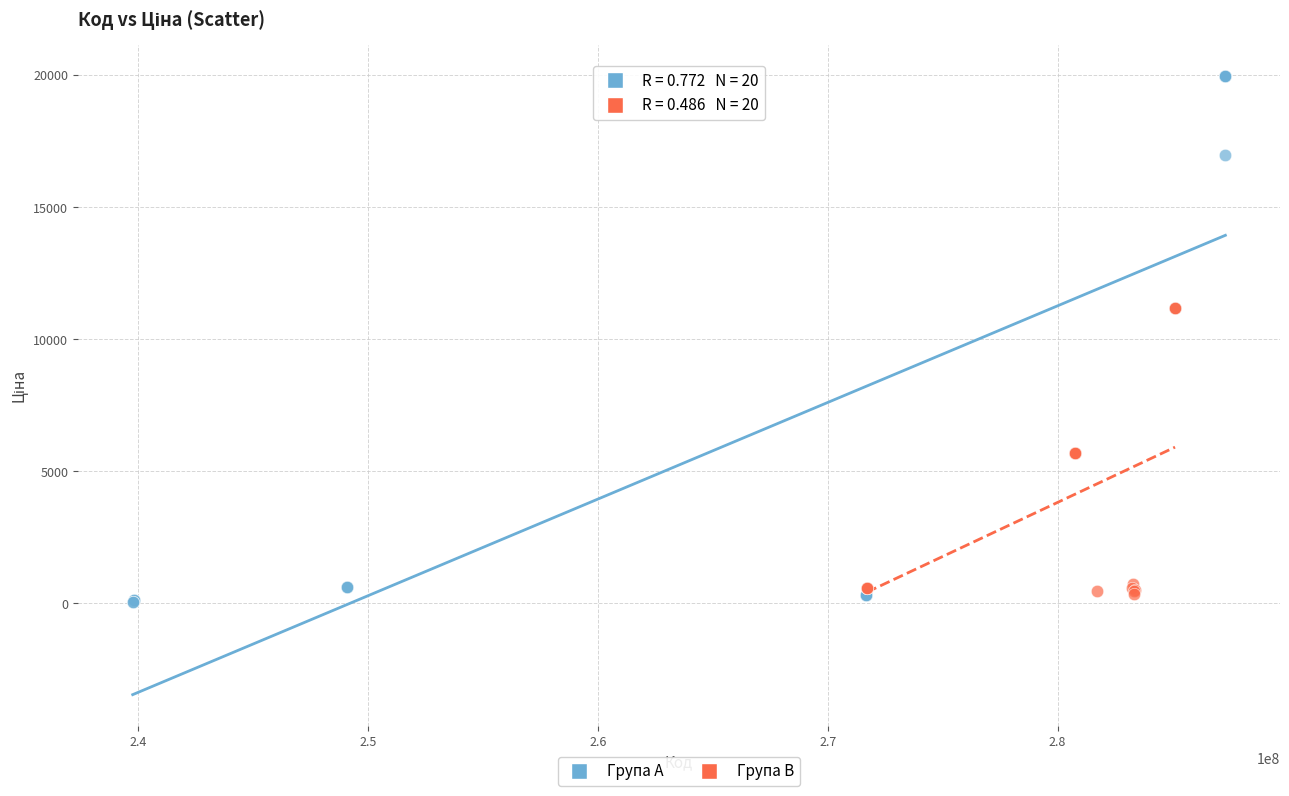

Which series has the widest spread of Y values?

Група A